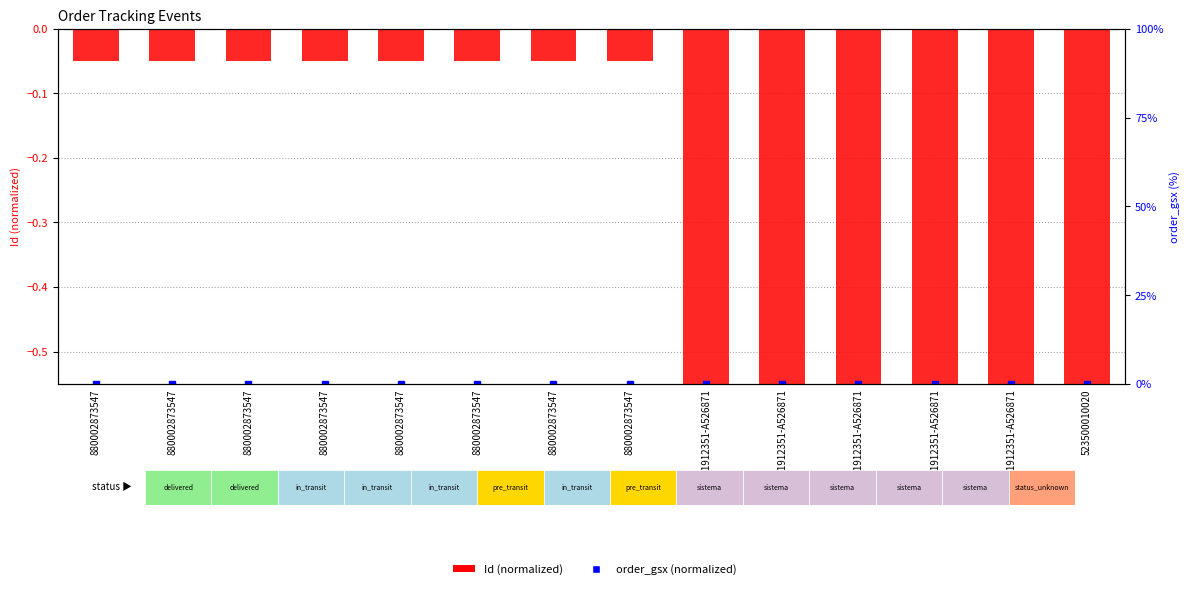

List the labels in order of value, smallest first.

151912351-A526871, 151912351-A526871, 151912351-A526871, 151912351-A526871, 151912351-A526871, 523500010020, 880002873547, 880002873547, 880002873547, 880002873547, 880002873547, 880002873547, 880002873547, 880002873547